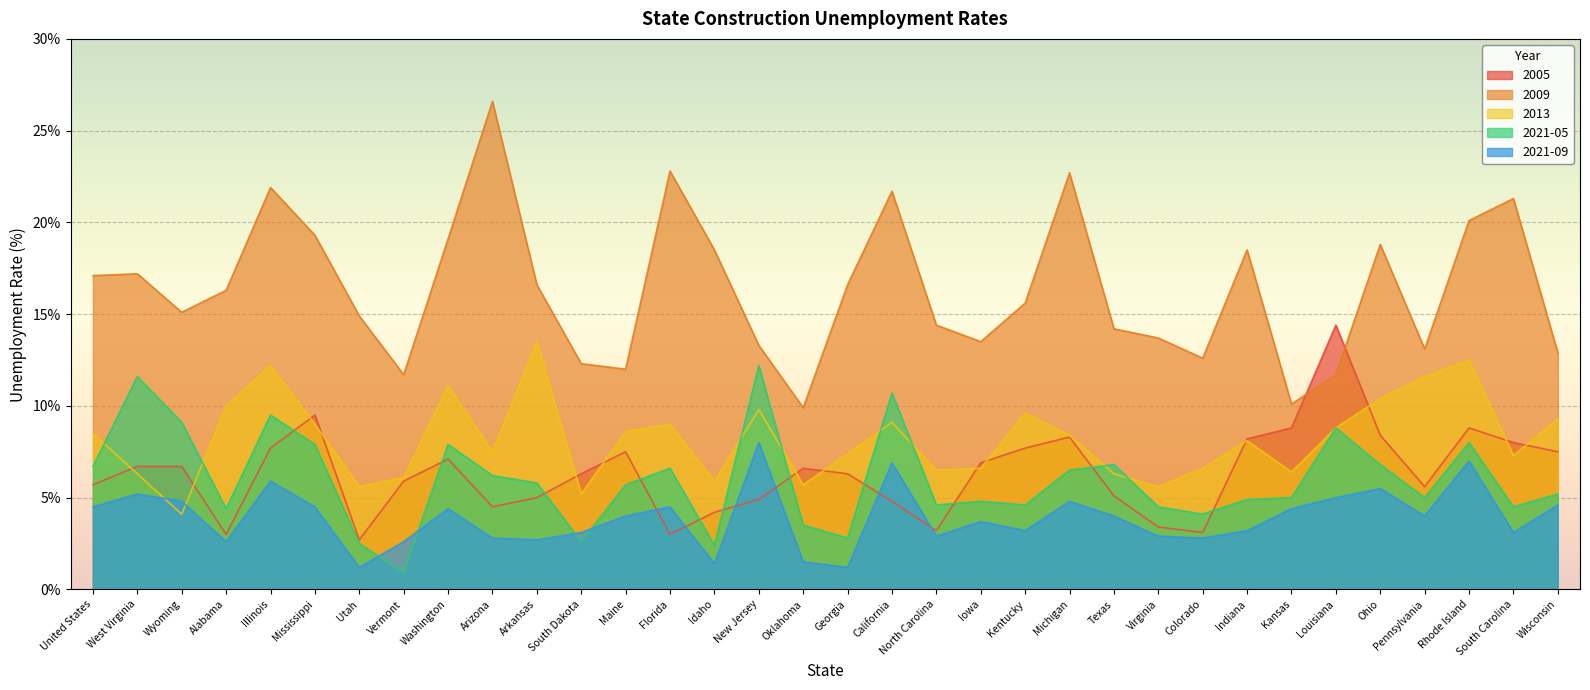

True or false: 2021-05 and 2005 cross at least once.

True